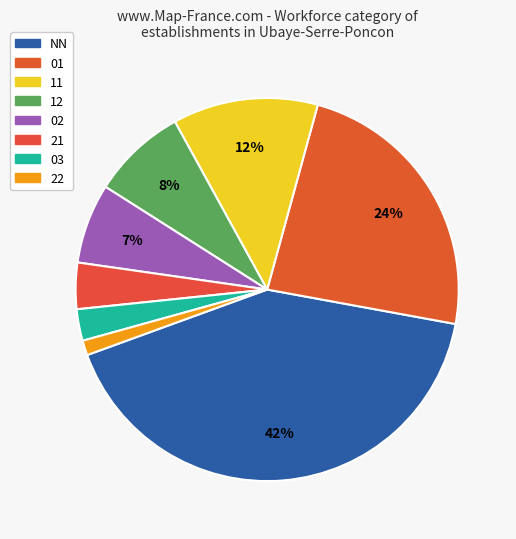

Which slice is the smallest?

22